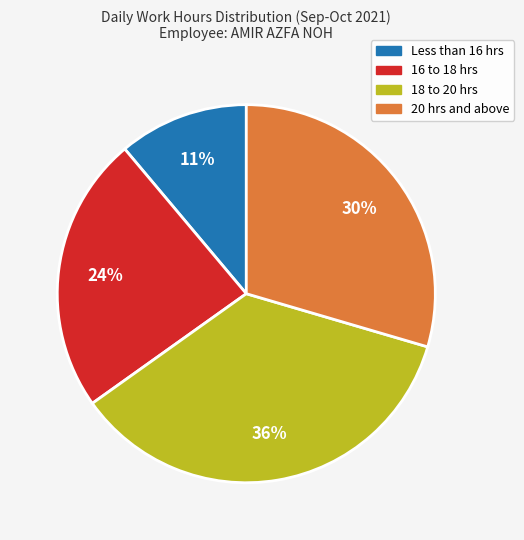

Is there any slice that represents more than half of the pie?

No